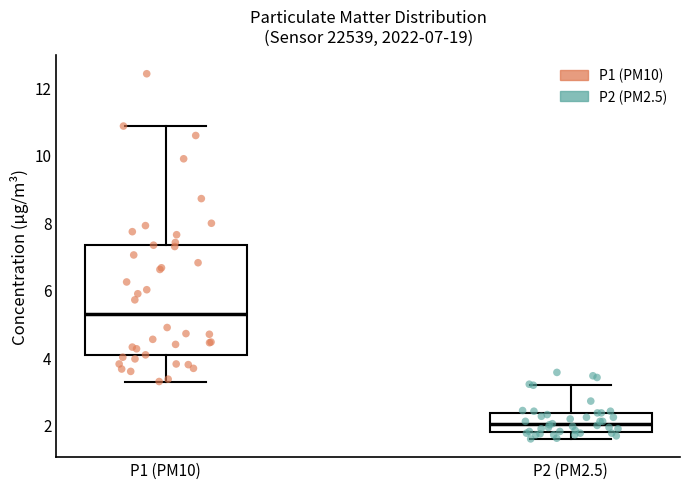

Which box is the tallest, from its lower edge to its upper edge?

P1 (PM10)